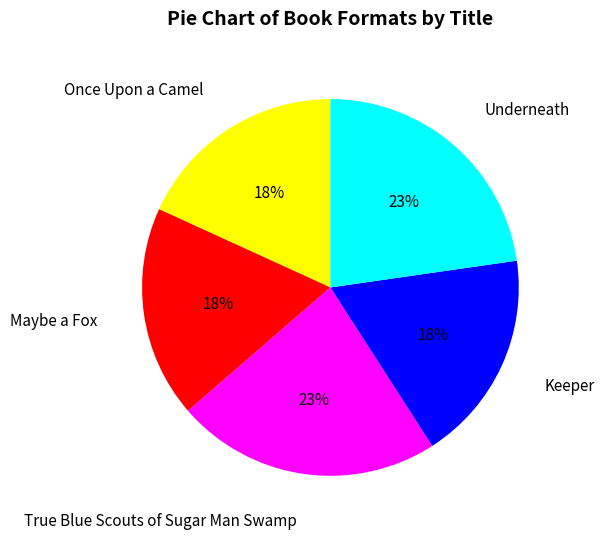

How many slices are in this pie chart?

5